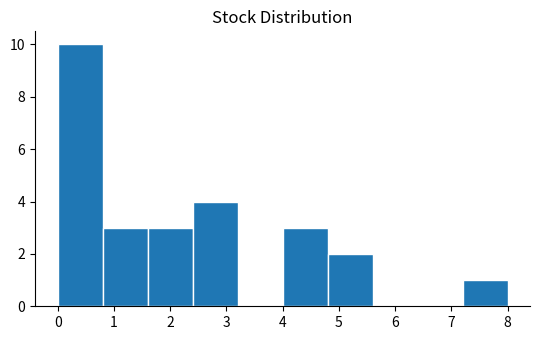

Reading left to right, transcribe this chart: for each bar, give the range it covers on the x-axis and its height. The values are not printed on the chart, so give them approximately, as read against the axis.

0.0 to 0.8: 10
0.8 to 1.6: 3
1.6 to 2.4: 3
2.4 to 3.2: 4
3.2 to 4.0: 0
4.0 to 4.8: 3
4.8 to 5.6: 2
5.6 to 6.4: 0
6.4 to 7.2: 0
7.2 to 8.0: 1